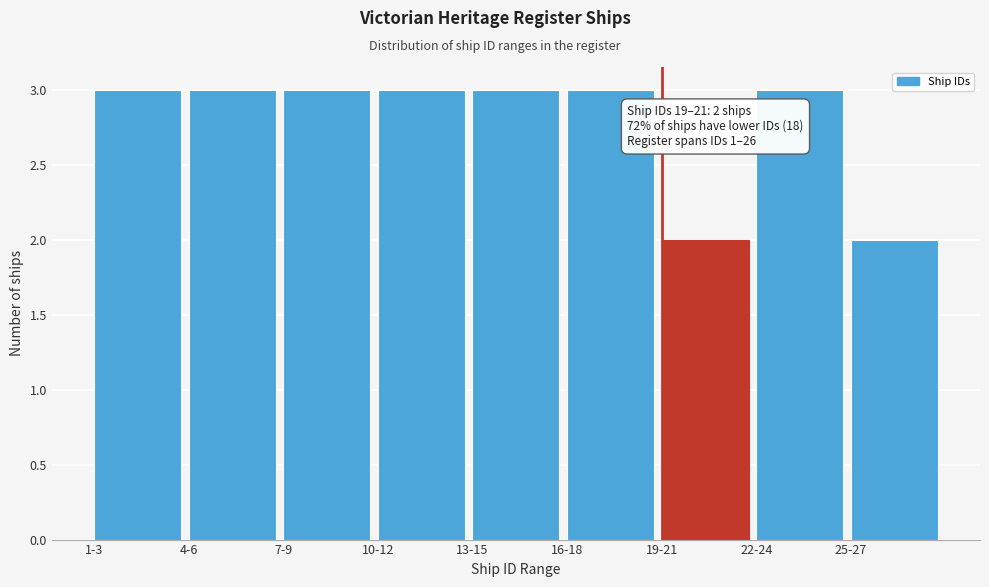

Reading left to right, extract all data points from this chart.

1-3=3	4-6=3	7-9=3	10-12=3	13-15=3	16-18=3	19-21=2	22-24=3	25-27=2